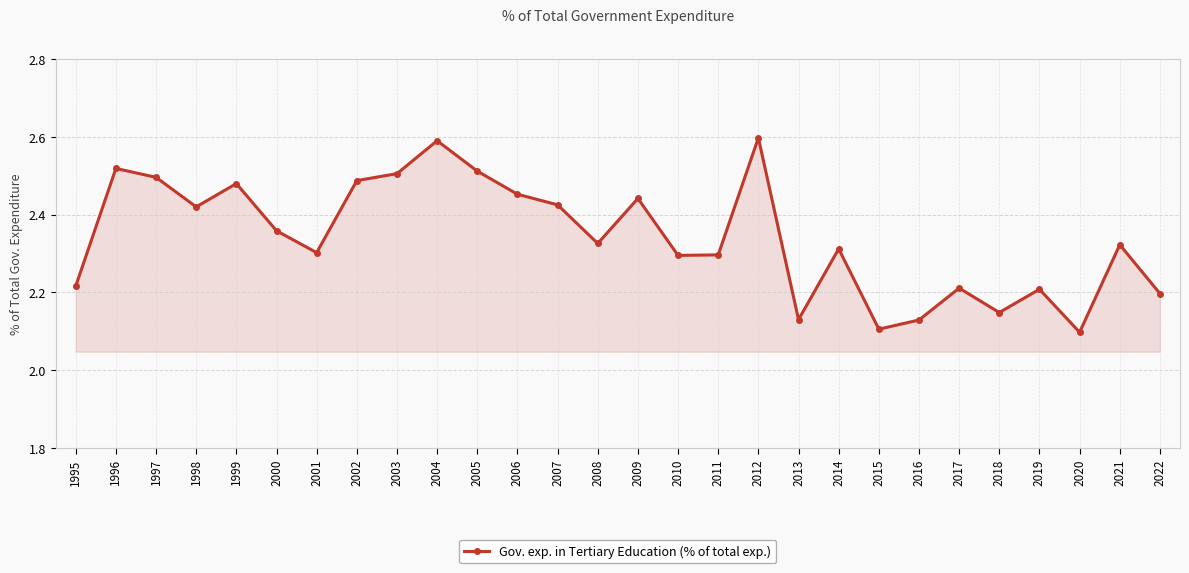

What is the difference between the values at 1996 and 2010?

0.2